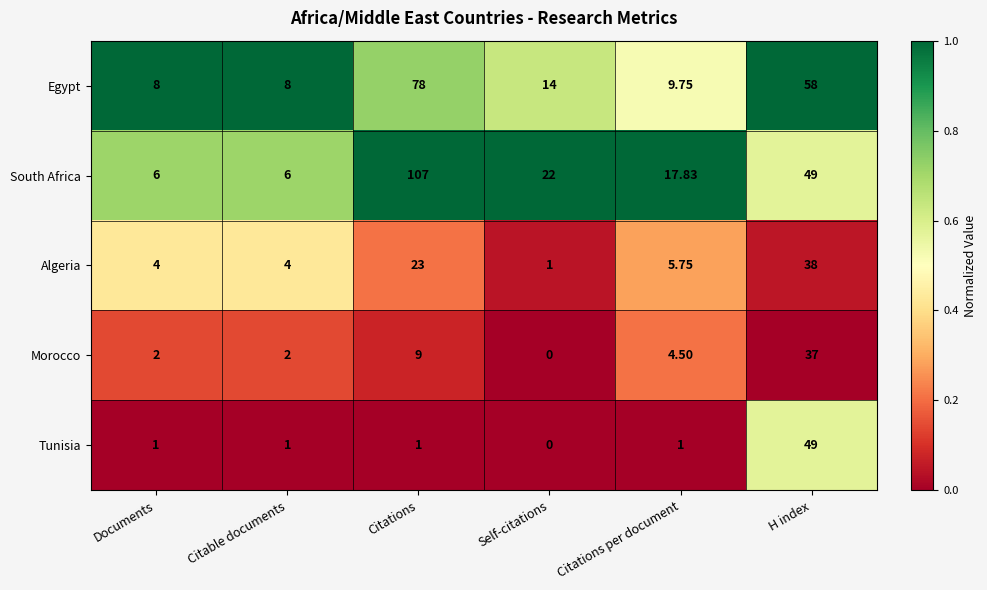

At which category is the sum across all series the highest?

H index